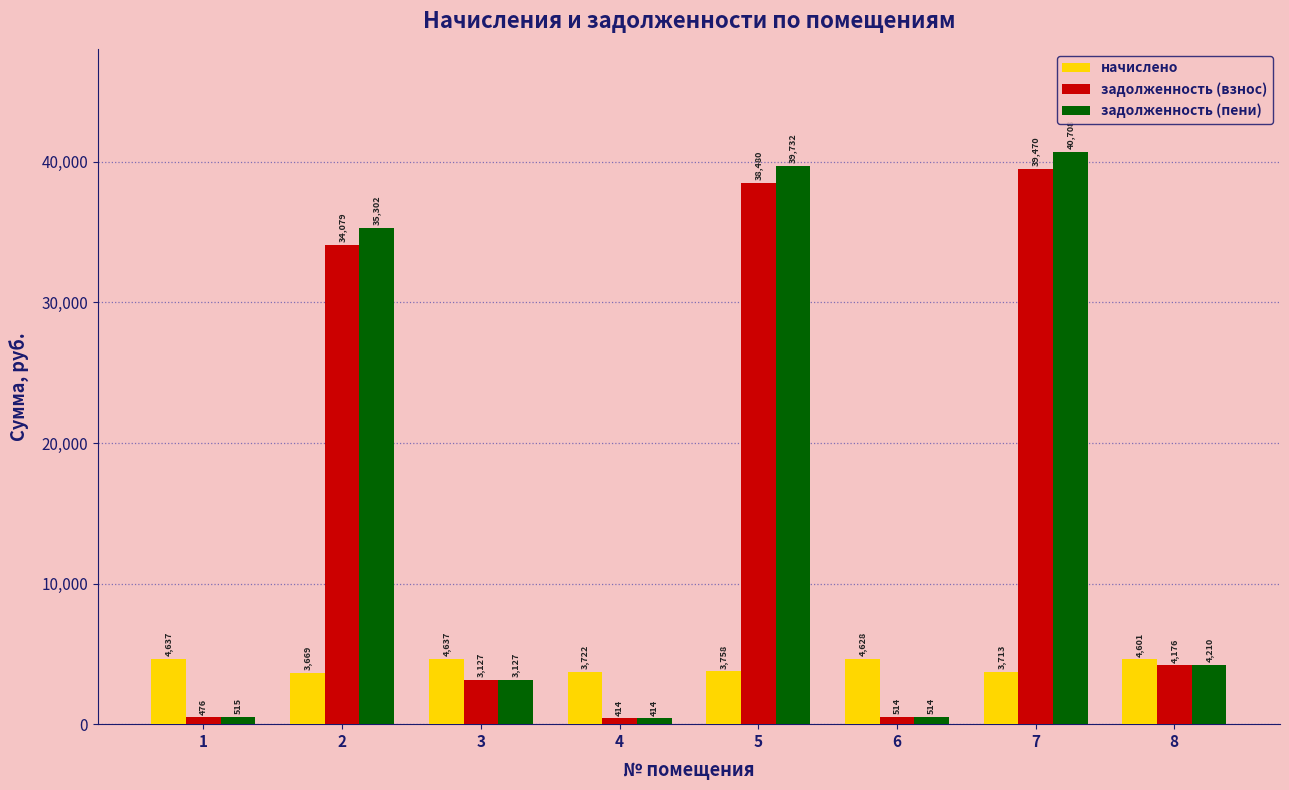

Is the value of задолженность (пени) at 5 greater than the value of задолженность (взнос) at 1?

Yes